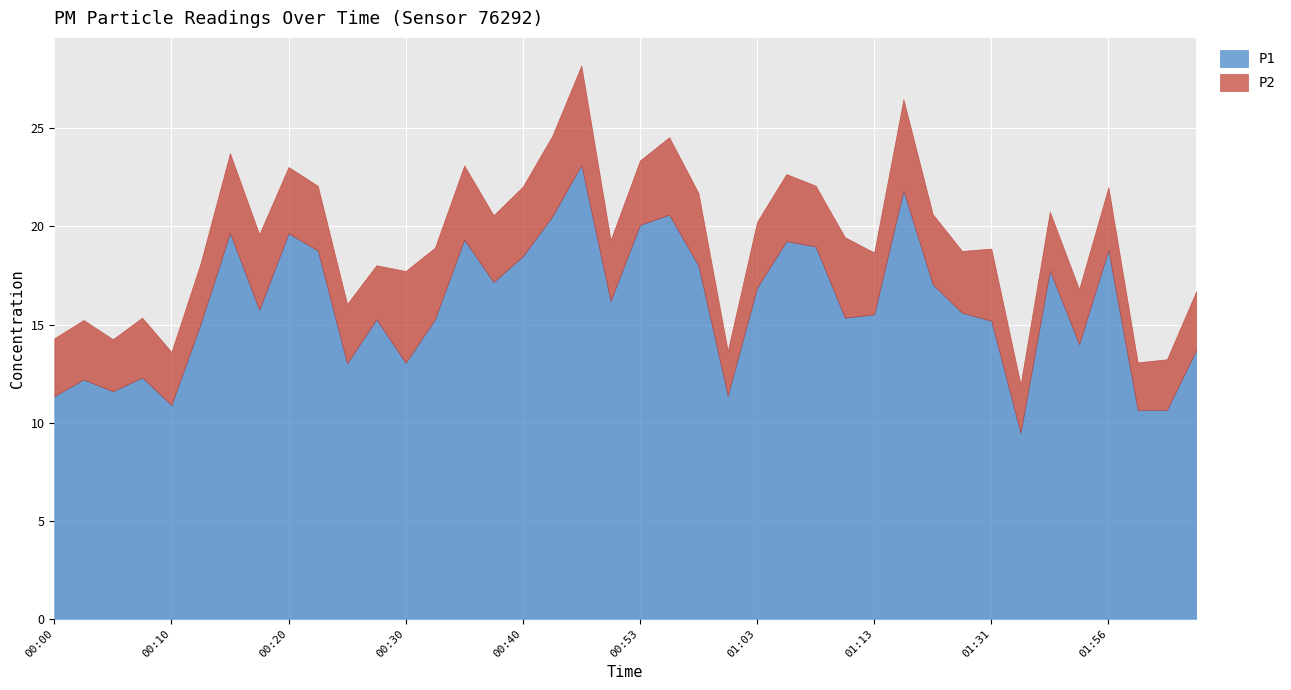

What is the value of the P1 point at the 27th from the left?

19.0